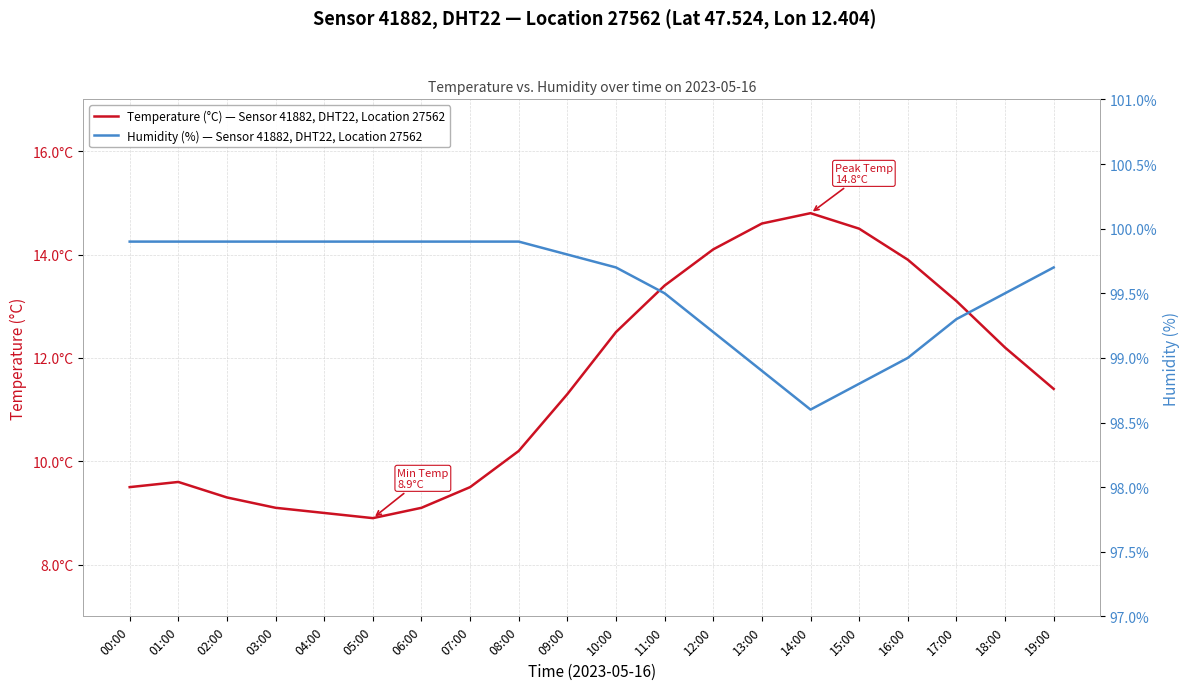

At which label does Humidity (%) — Sensor 41882, DHT22, Location 27562 reach its peak?

00:00